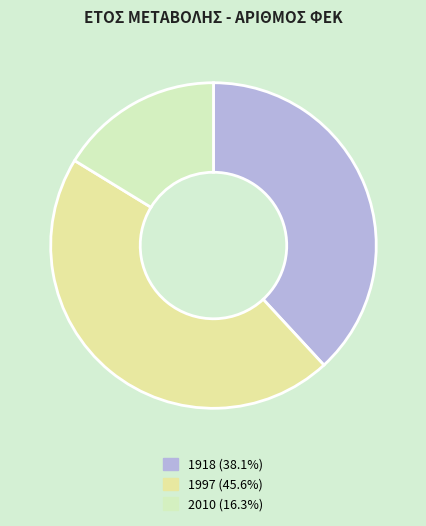

How many slices are in this pie chart?

3